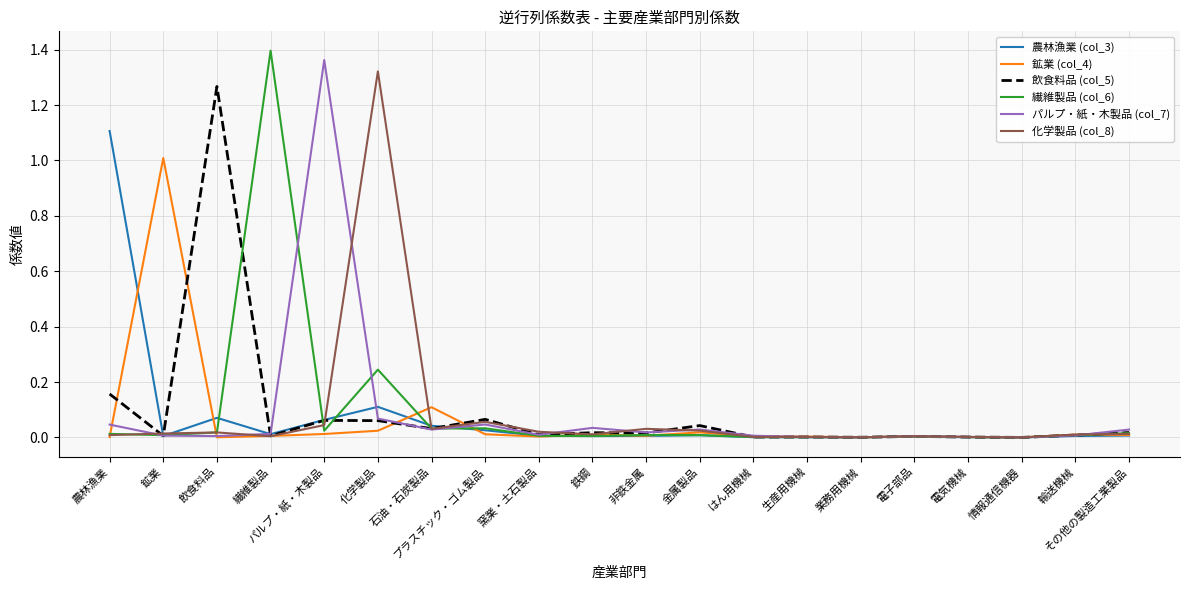

Which category has the highest value across all series?

繊維製品